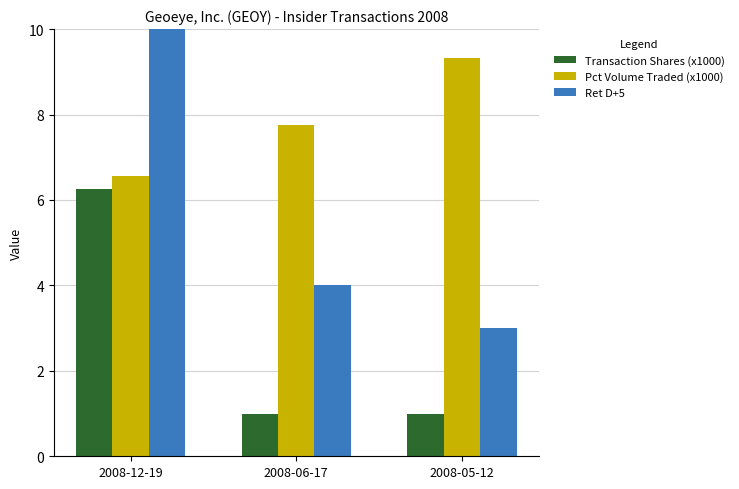

What position from the left is 2008-06-17?

2